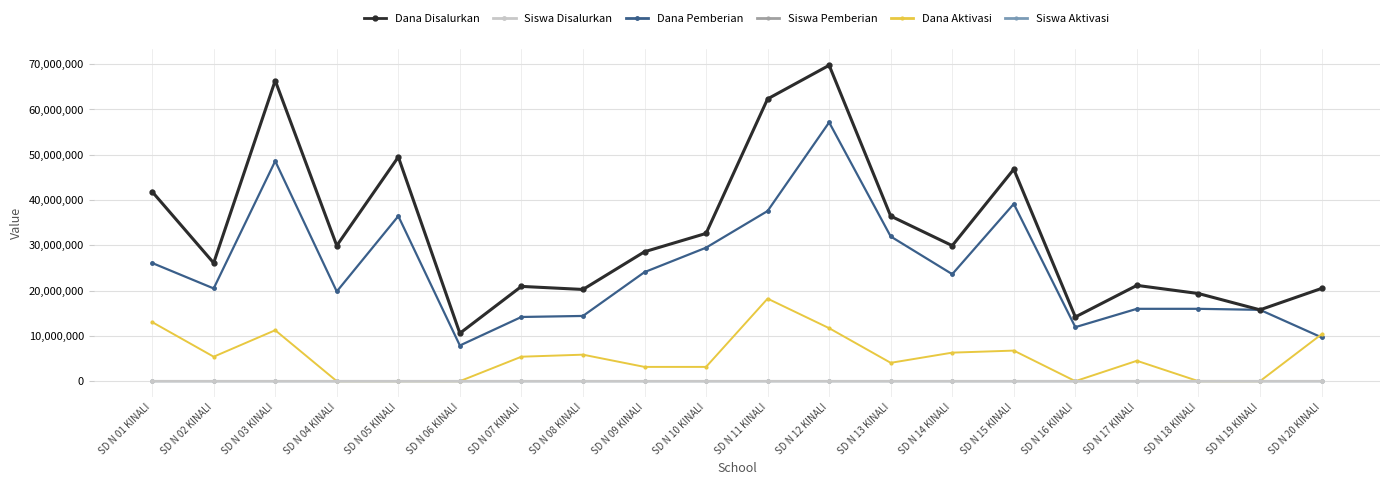

Is the value of Siswa Disalurkan at SD N 17 KINALI greater than the value of Dana Disalurkan at SD N 13 KINALI?

No